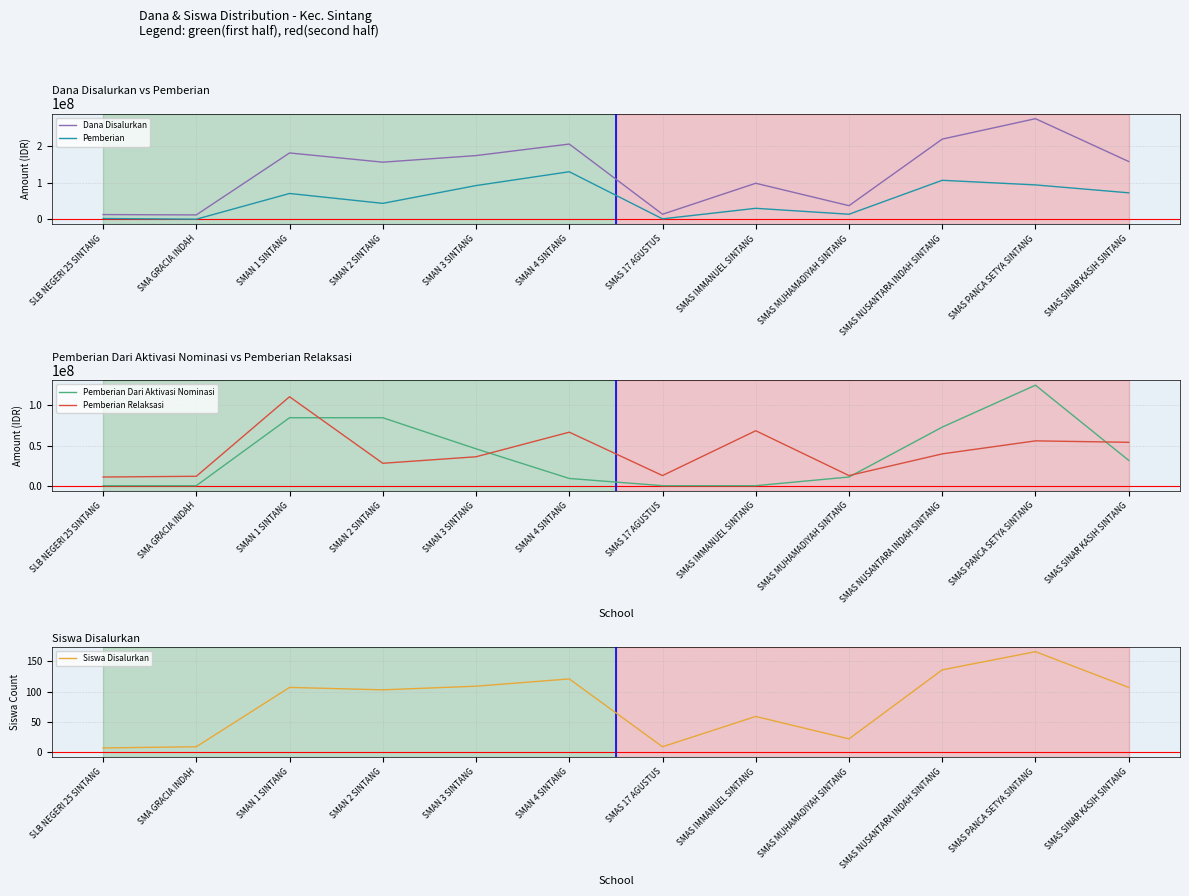

What position from the right is SMAS NUSANTARA INDAH SINTANG?

3